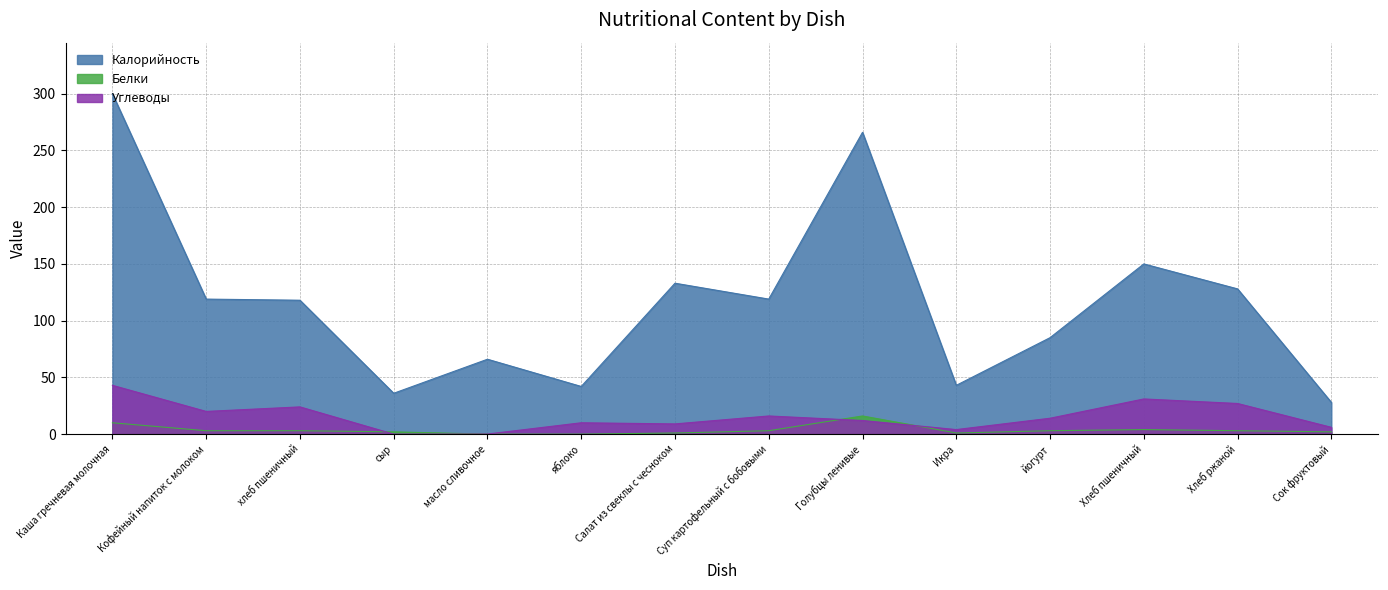

True or false: Углеводы and Калорийность cross at least once.

False